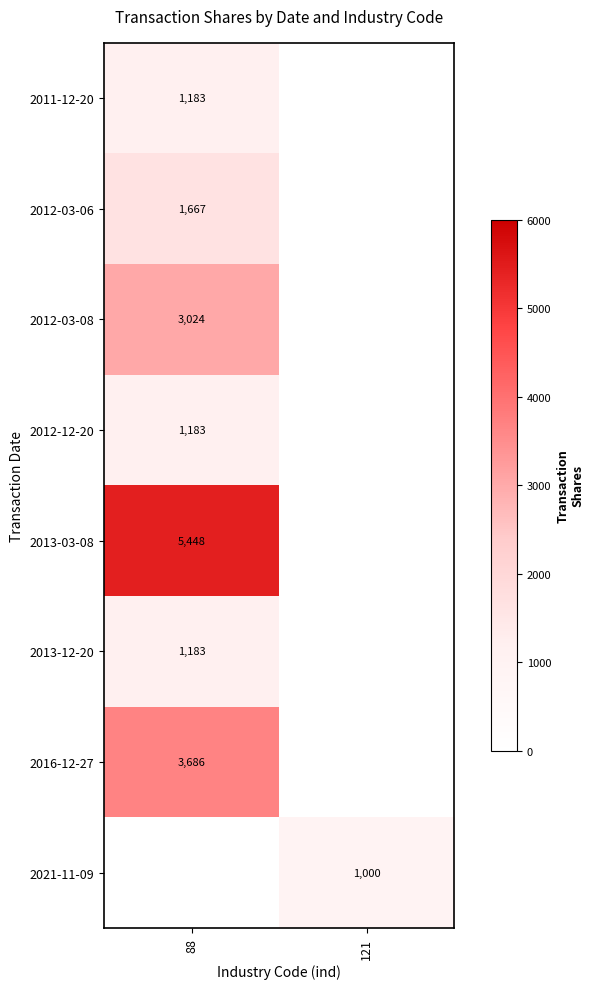

What is the difference between the maximum and minimum values in the 2013-03-08 series?

5448